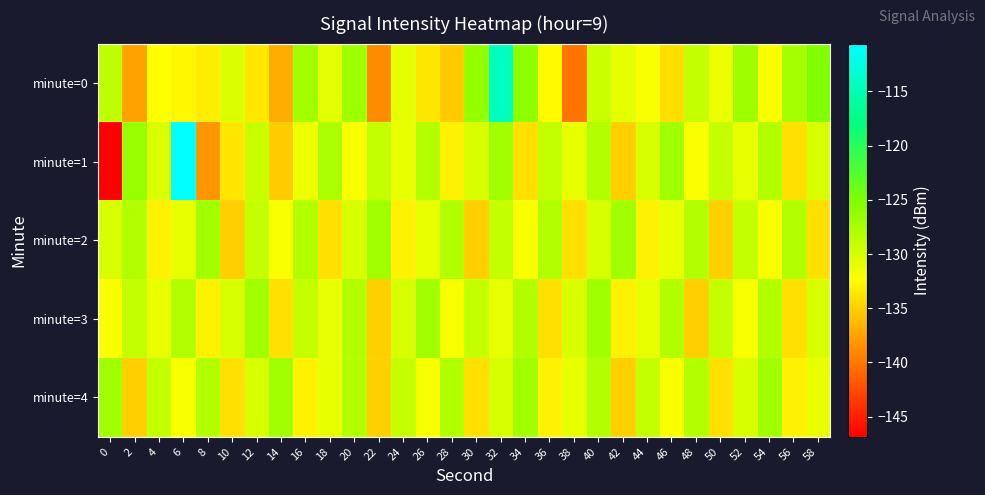

Reading right to left, transcribe all the data shown in this chart.

minute=0: 58=-125.3	56=-127.2	54=-132.0	52=-126.8	50=-131.2	48=-129.0	46=-134.2	44=-132.0	42=-130.8	40=-129.4	38=-140.3	36=-132.7	34=-125.9	32=-114.4	30=-126.3	28=-135.2	26=-133.7	24=-130.8	22=-138.8	20=-126.7	18=-130.7	16=-127.1	14=-137.0	12=-133.6	10=-130.4	8=-133.3	6=-132.8	4=-132.4	2=-137.6	0=-128.7
minute=1: 58=-130.0	56=-134.0	54=-128.0	52=-131.0	50=-129.0	48=-132.0	46=-127.0	44=-130.0	42=-135.0	40=-128.0	38=-131.0	36=-129.0	34=-134.0	32=-127.0	30=-130.0	28=-133.0	26=-128.0	24=-131.0	22=-129.0	20=-132.0	18=-127.6	16=-131.3	14=-135.2	12=-129.2	10=-133.7	8=-138.2	6=-110.6	4=-130.3	2=-126.5	0=-146.9
minute=2: 58=-134.0	56=-128.0	54=-132.0	52=-129.0	50=-135.0	48=-128.0	46=-131.0	44=-133.0	42=-127.0	40=-130.0	38=-134.0	36=-128.0	34=-132.0	32=-129.0	30=-135.0	28=-128.0	26=-131.0	24=-133.0	22=-127.0	20=-130.0	18=-134.0	16=-128.0	14=-132.0	12=-129.0	10=-135.0	8=-127.0	6=-131.0	4=-133.0	2=-128.0	0=-130.0
minute=3: 58=-130.0	56=-134.0	54=-128.0	52=-132.0	50=-129.0	48=-135.0	46=-128.0	44=-131.0	42=-133.0	40=-127.0	38=-130.0	36=-134.0	34=-128.0	32=-131.0	30=-129.0	28=-132.0	26=-127.0	24=-130.0	22=-135.0	20=-128.0	18=-131.0	16=-129.0	14=-134.0	12=-127.0	10=-130.0	8=-133.0	6=-128.0	4=-131.0	2=-129.0	0=-132.0
minute=4: 58=-131.0	56=-133.0	54=-127.0	52=-130.0	50=-134.0	48=-128.0	46=-132.0	44=-129.0	42=-135.0	40=-128.0	38=-131.0	36=-133.0	34=-127.0	32=-130.0	30=-134.0	28=-128.0	26=-132.0	24=-129.0	22=-135.0	20=-128.0	18=-131.0	16=-133.0	14=-127.0	12=-130.0	10=-134.0	8=-128.0	6=-132.0	4=-129.0	2=-135.0	0=-127.0